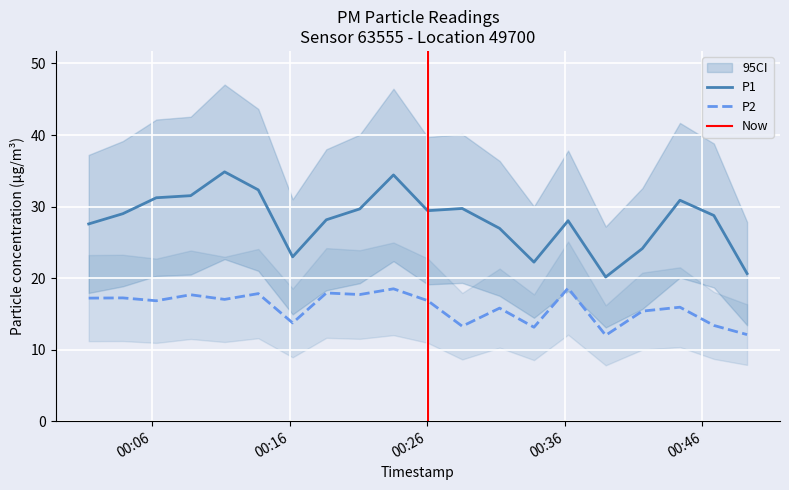

List the series in order of their overall mean, highest first.

P1, P2